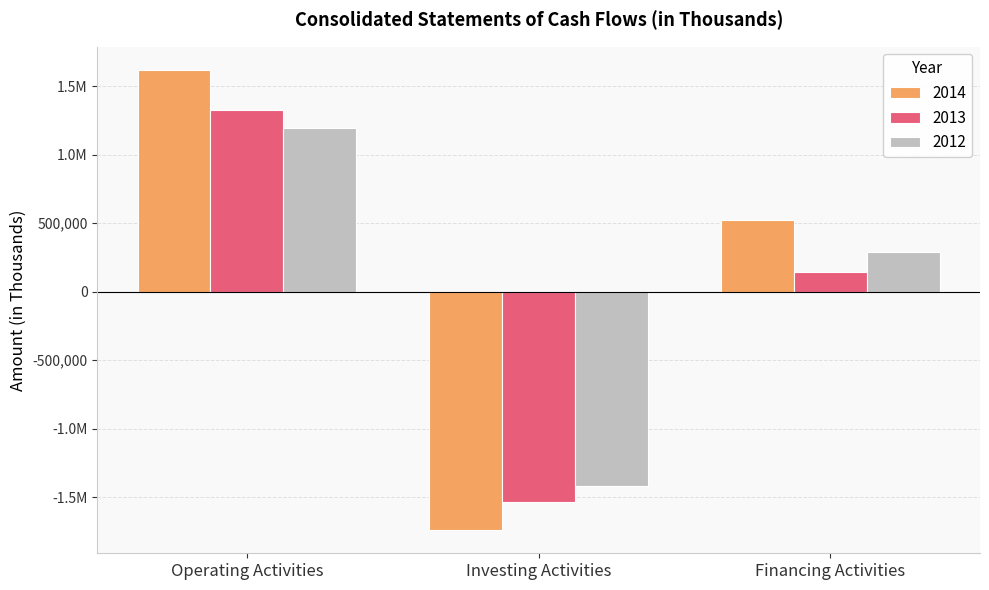

Rank the series by their maximum value, from lowest to highest.

2012, 2013, 2014